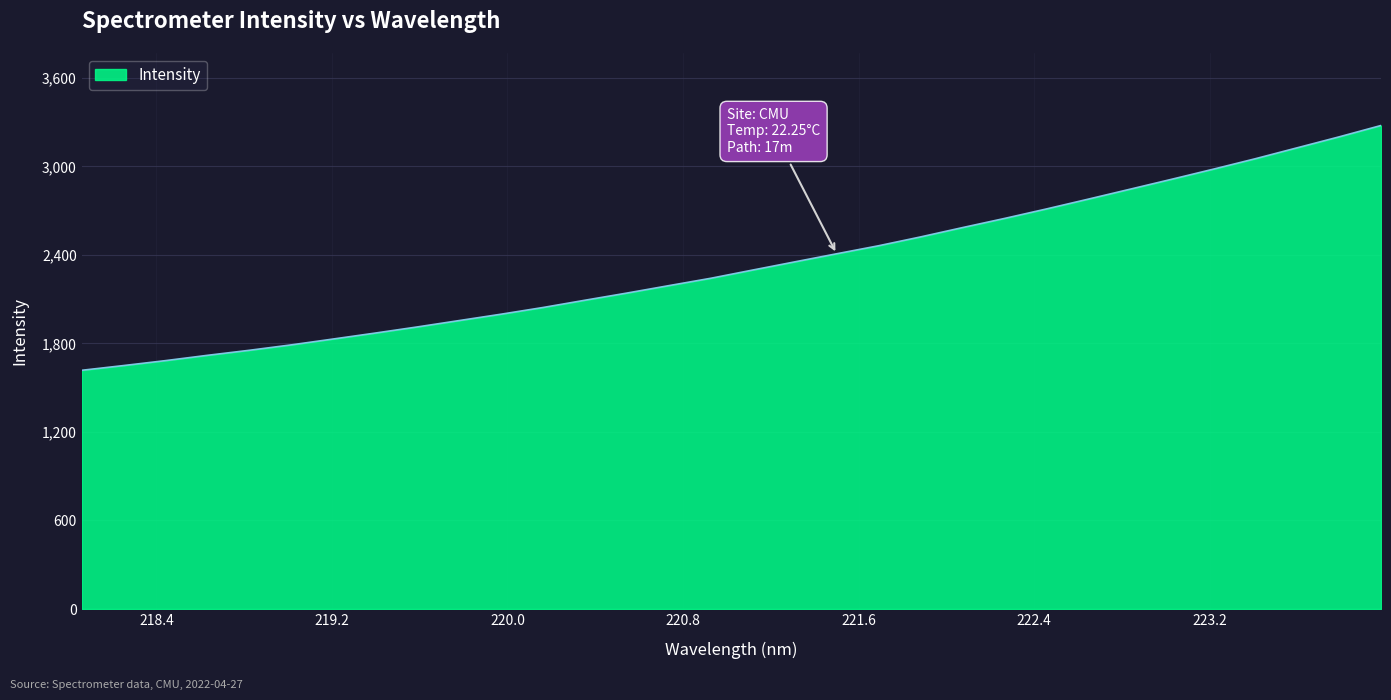

What is the greatest value displayed?

3277.2